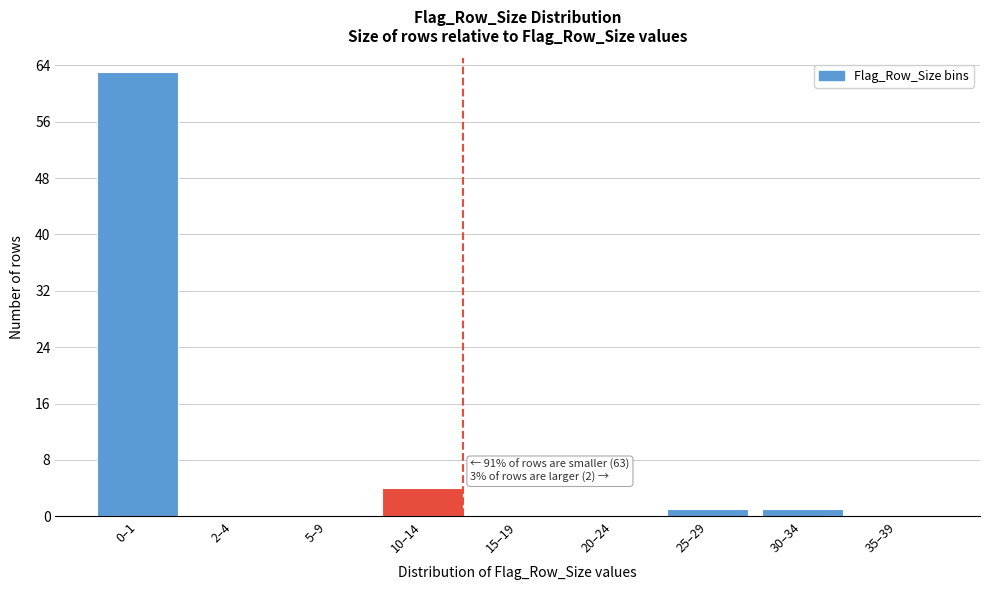

Reading left to right, list all the values displayed in this chart.

0–1=63	2–4=0	5–9=0	10–14=4	15–19=0	20–24=0	25–29=1	30–34=1	35–39=0